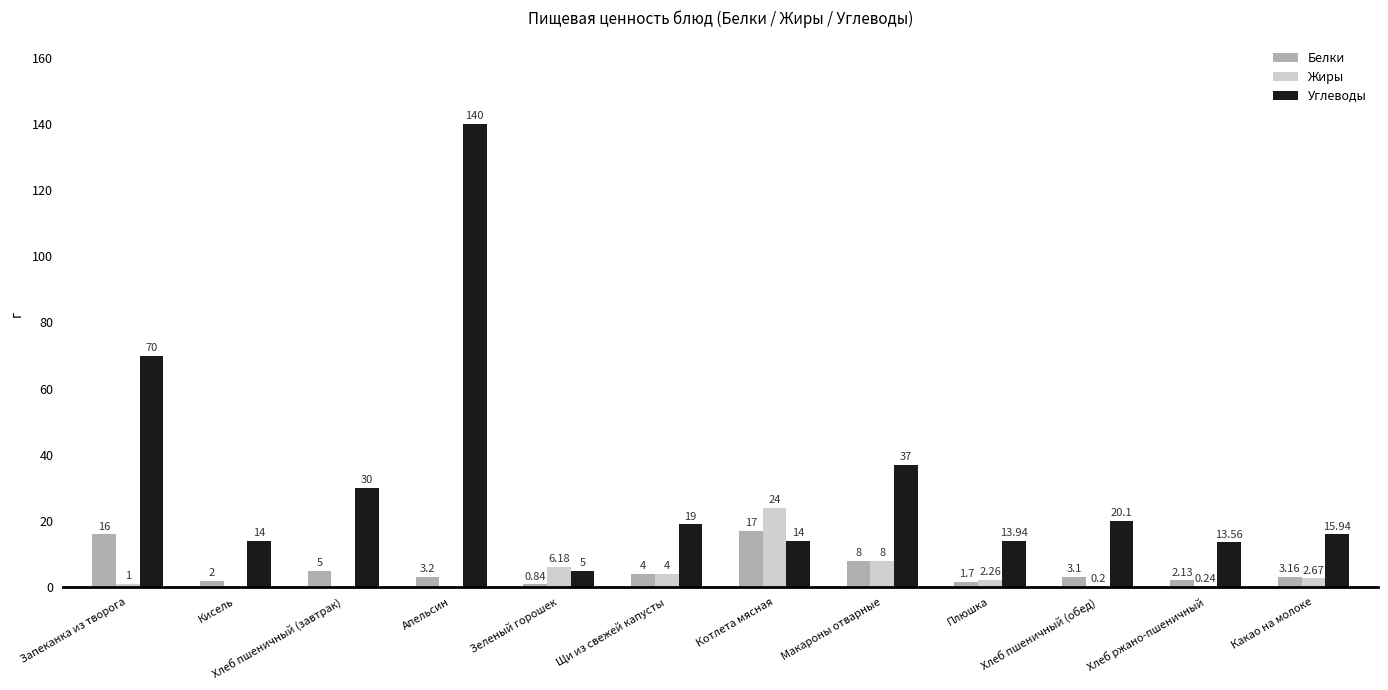

Which category has the highest value across all series?

Апельсин